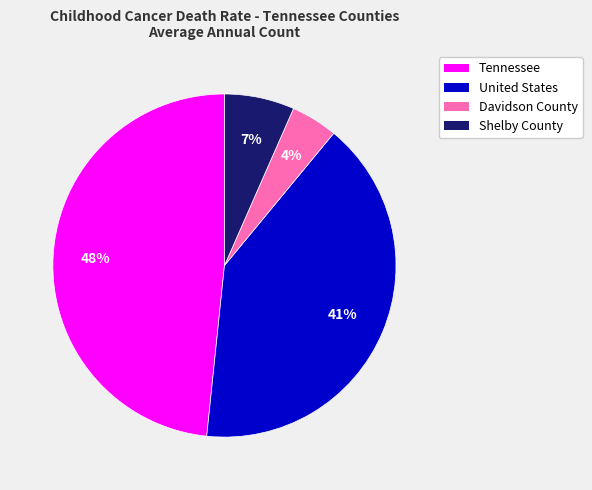

What percentage is the United States slice, to the nearest percent?

41%